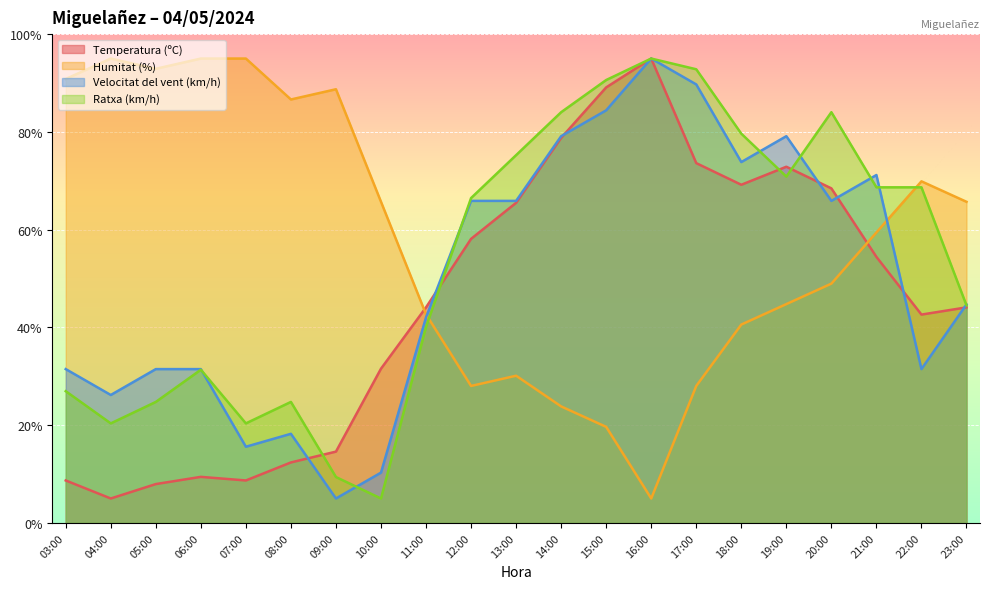

What is the highest value of the Temperatura (ºC) series?

95.0